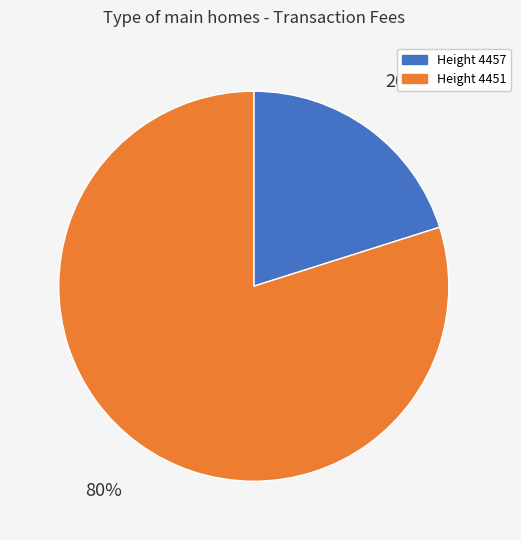

To the nearest percent, what percentage of the pie is Height 4457?

20%